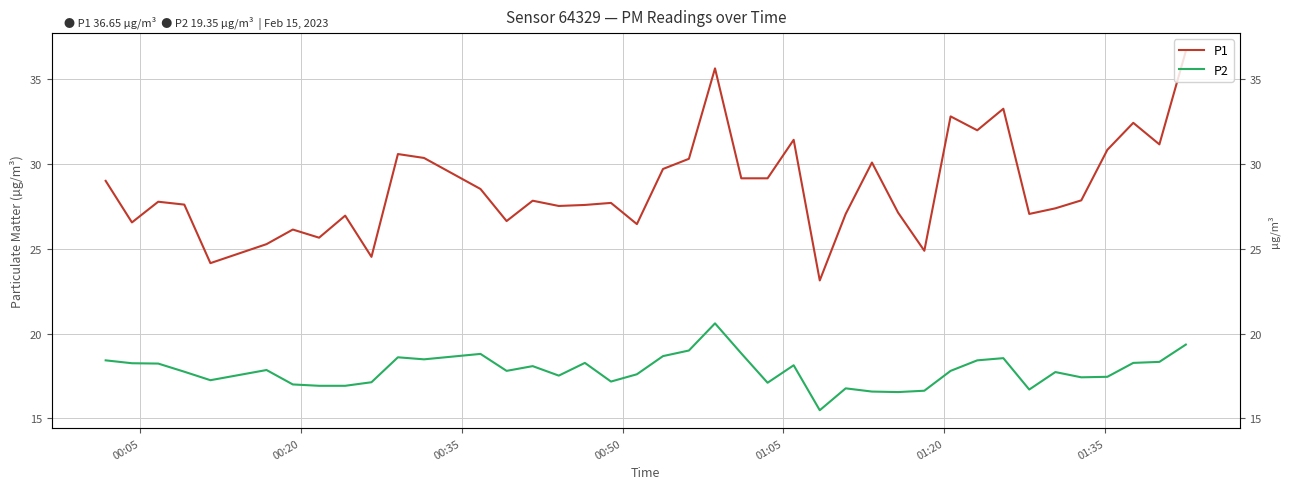

What is the difference between the maximum and minimum values in the P1 series?

13.5